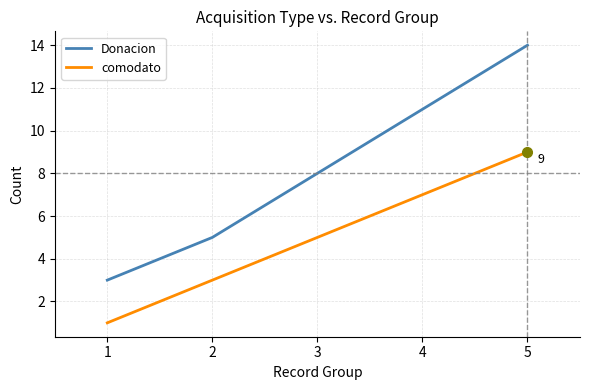

Does the chart display data point markers on the line(s)?

No